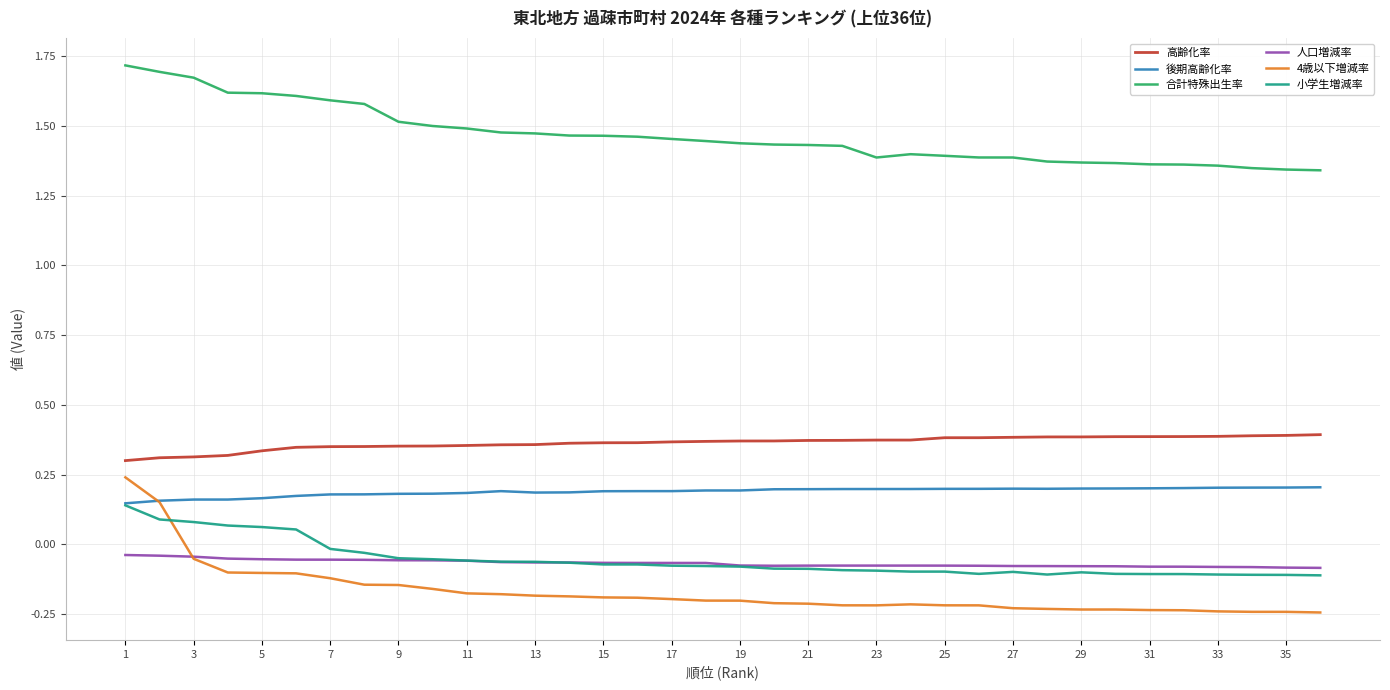

Which series has the largest total across all categories?

合計特殊出生率